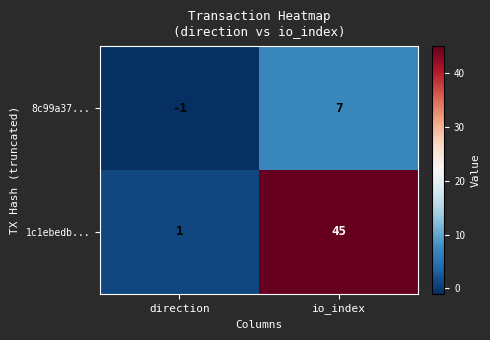

Rank the series by their average value, from highest to lowest.

1c1ebedb..., 8c99a37...